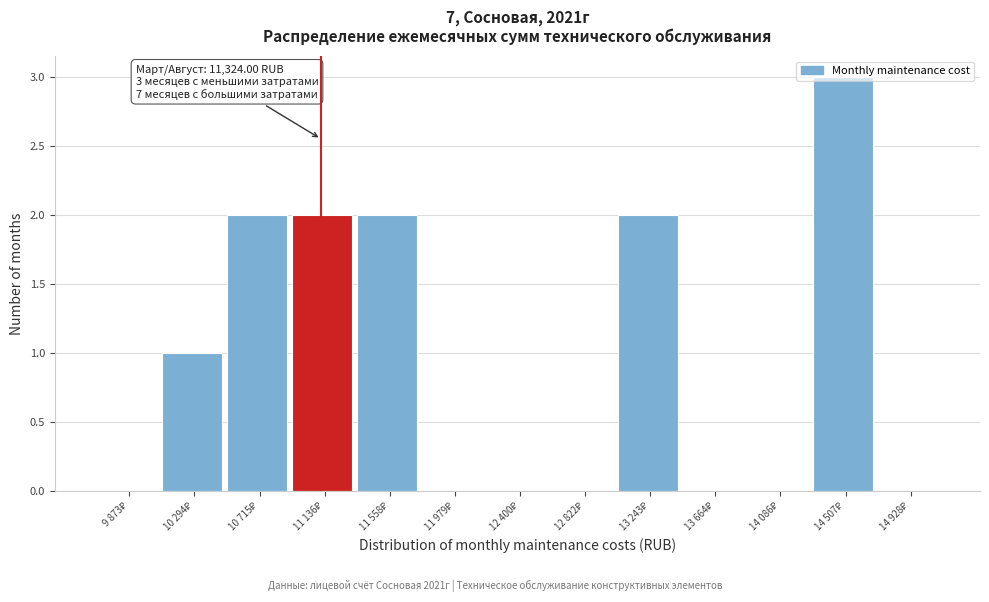

What is the sum of all values?

12